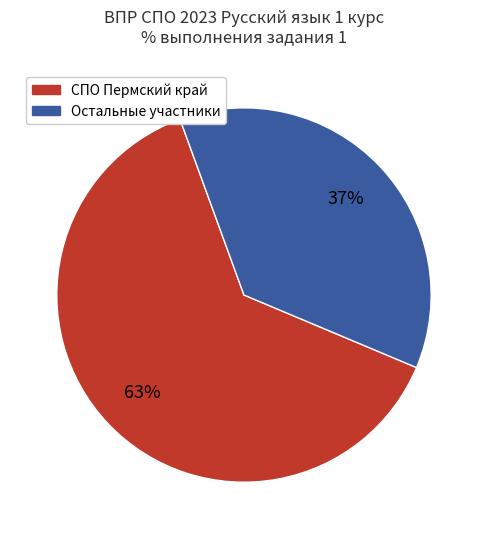

Is there any slice that represents more than half of the pie?

Yes